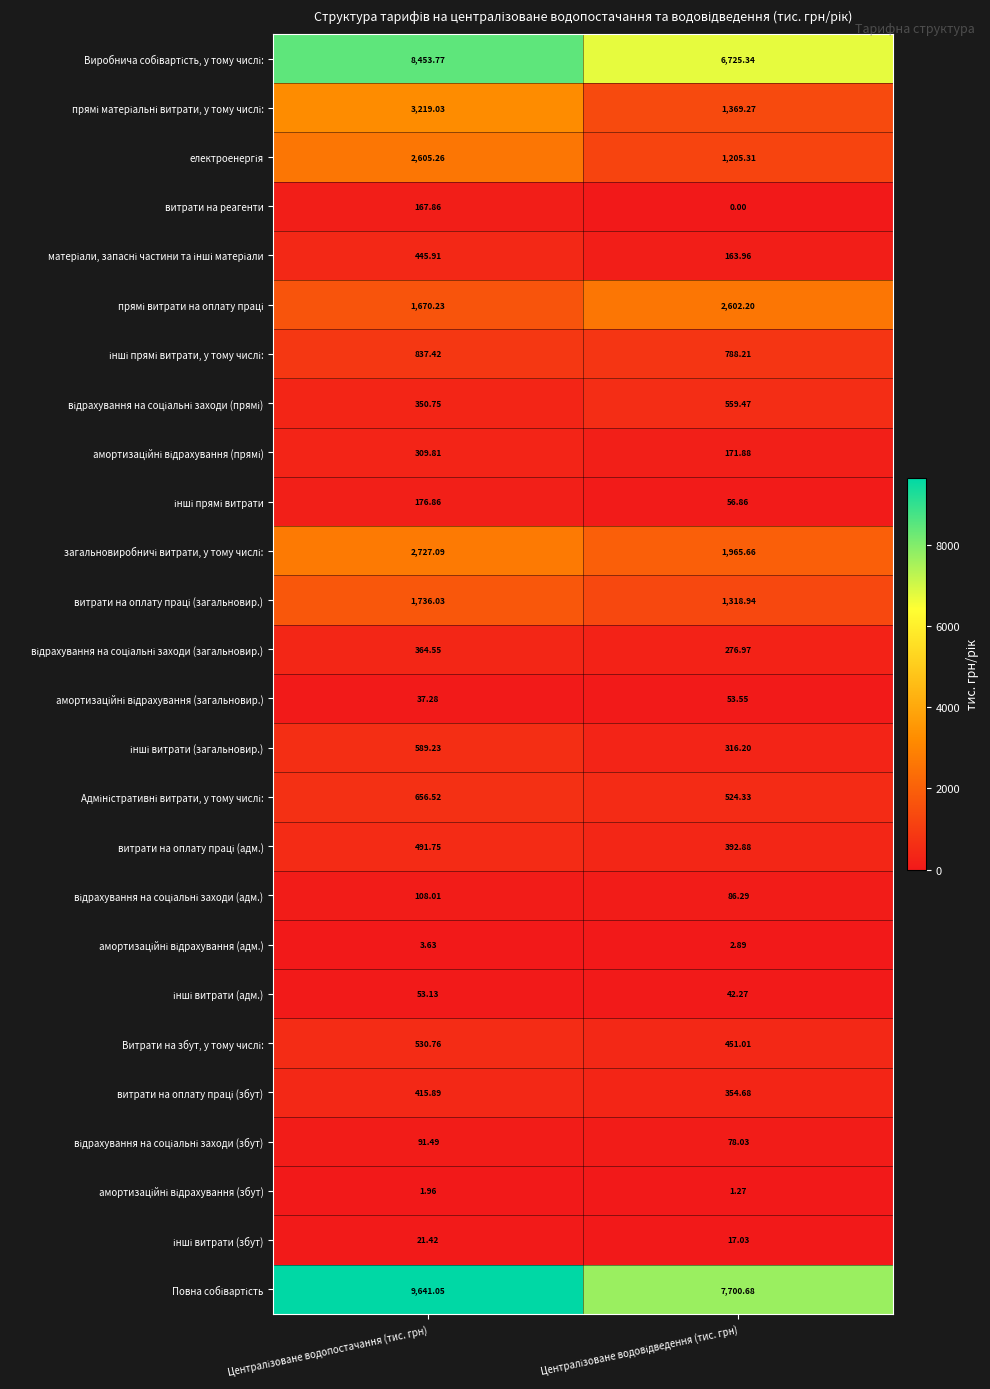

Count the number of categories in the chart.

2